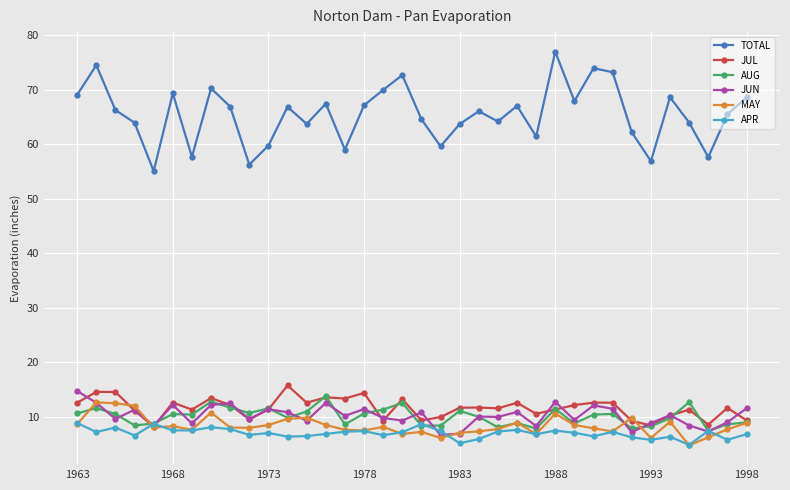

What is the maximum value for MAY?

12.7